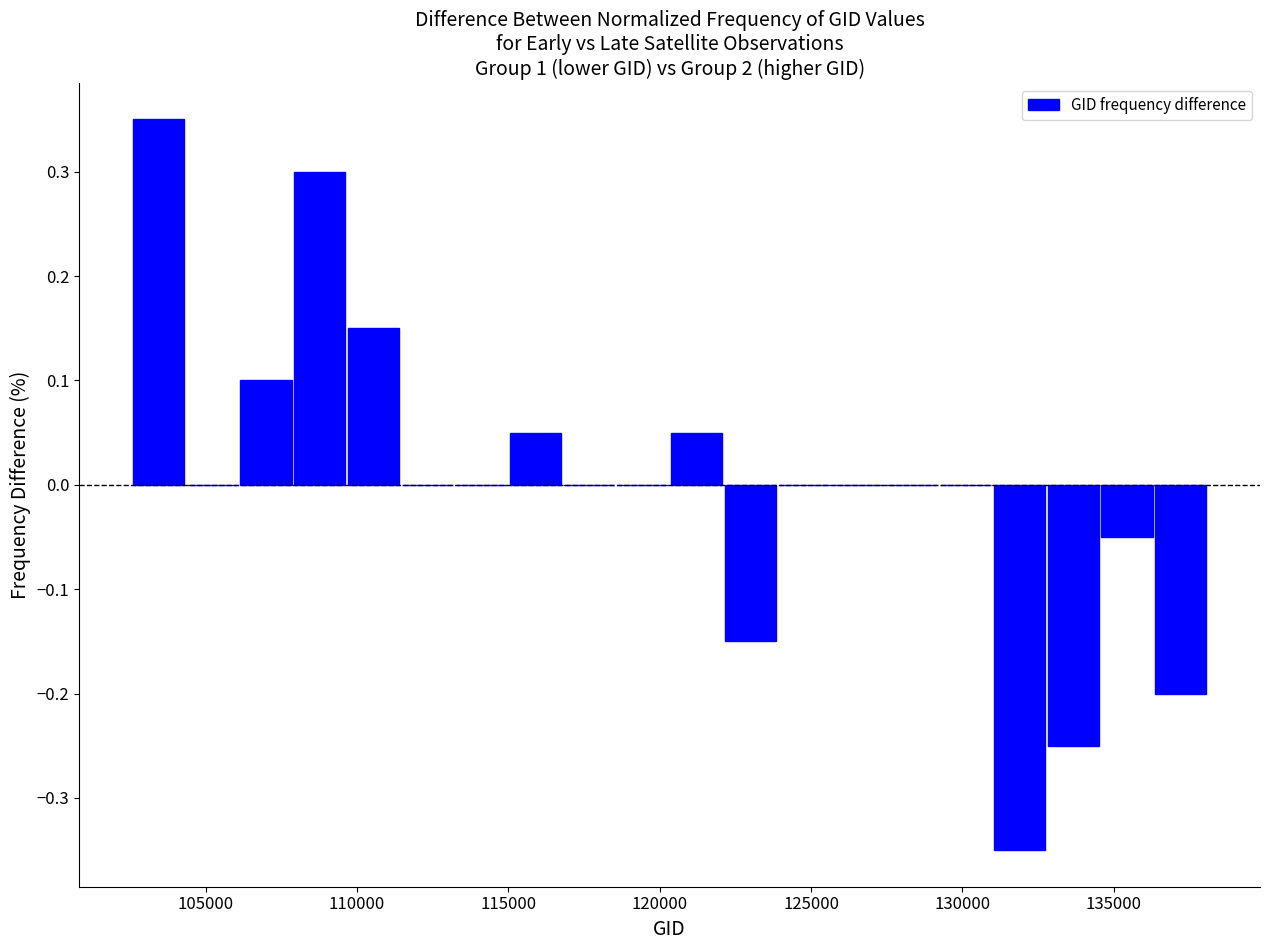

Around what value on the x-axis is the tallest bar? Give the approximate position of its centre, as read against the axis.

103500